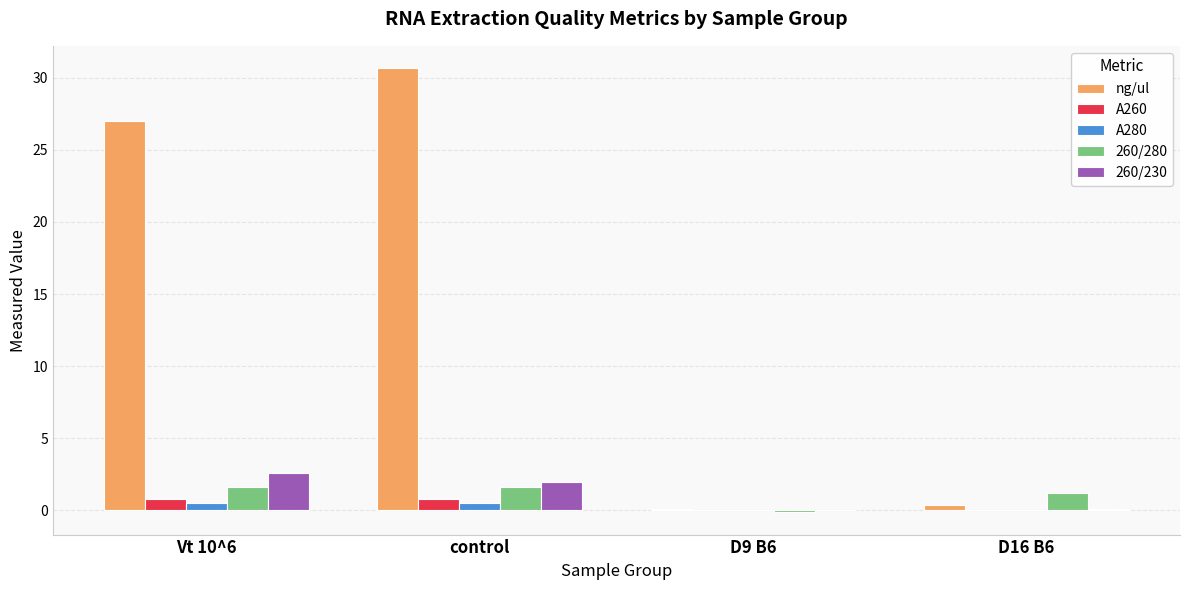

Is the value of 260/230 at D9 B6 greater than the value of ng/ul at control?

No